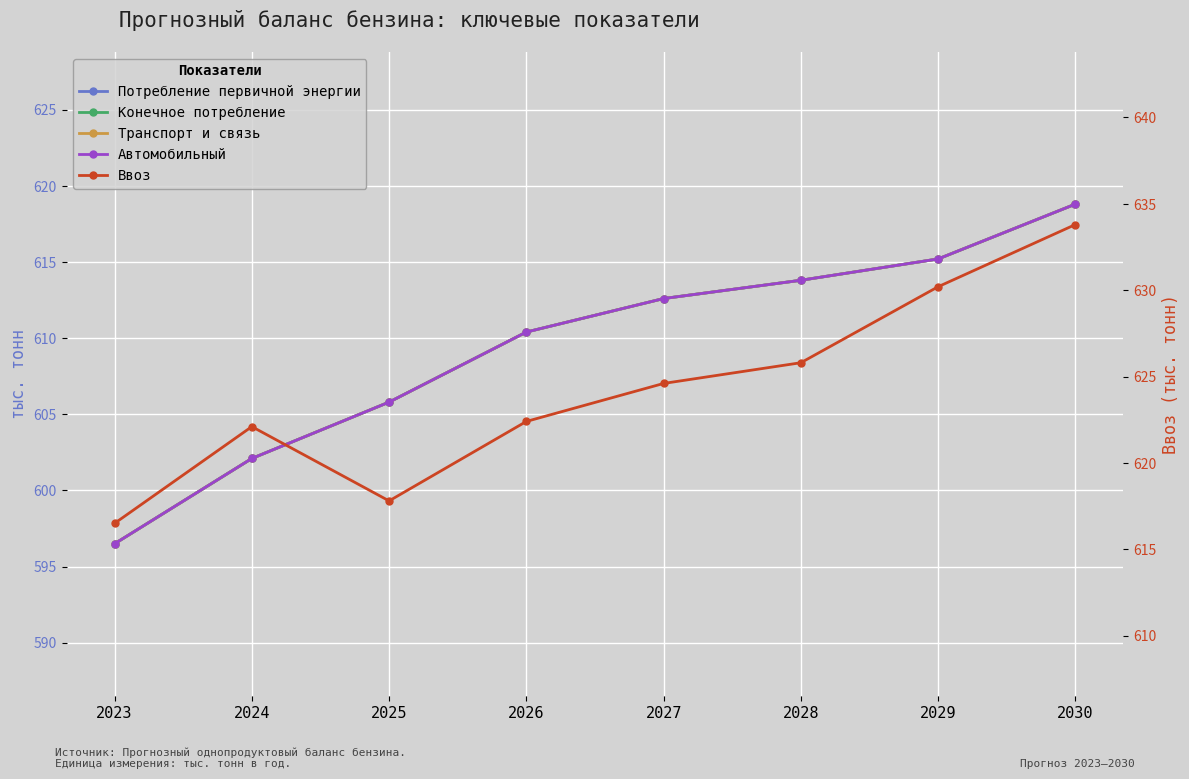

What is the average value of the Автомобильный series?

609.4